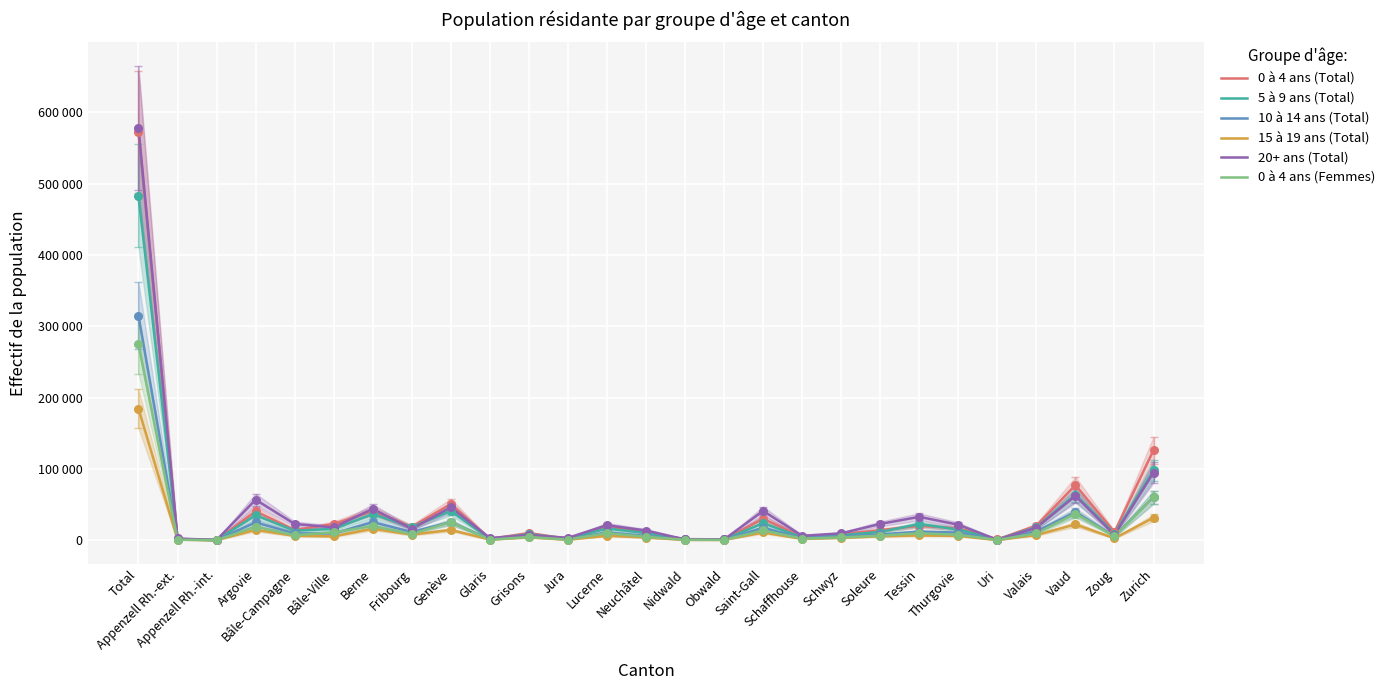

Is the value of 5 à 9 ans (Total) at Tessin greater than the value of 0 à 4 ans (Total) at Tessin?

Yes